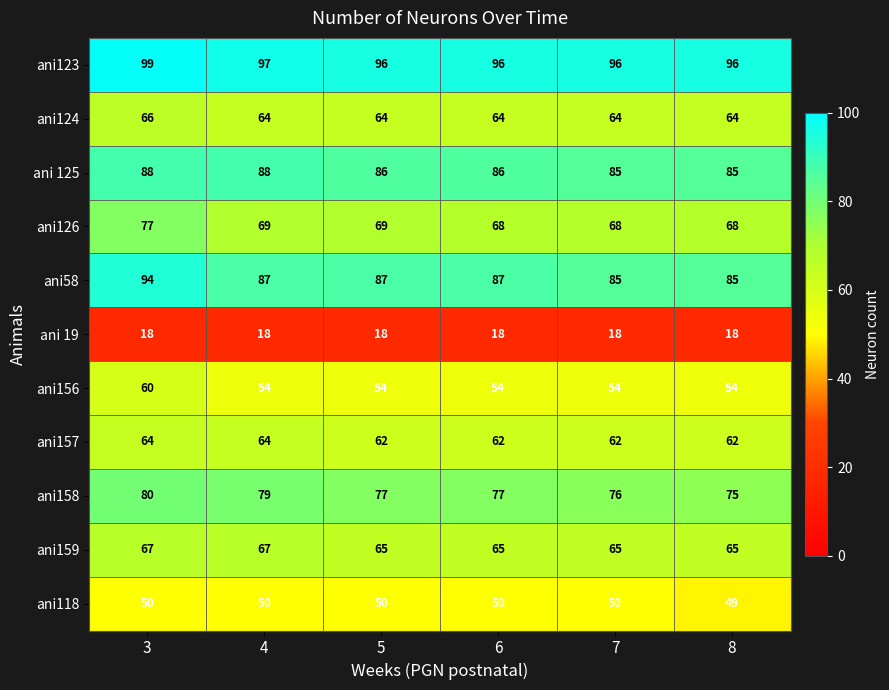

Is it true that ani58 equals 87 at 6?

True